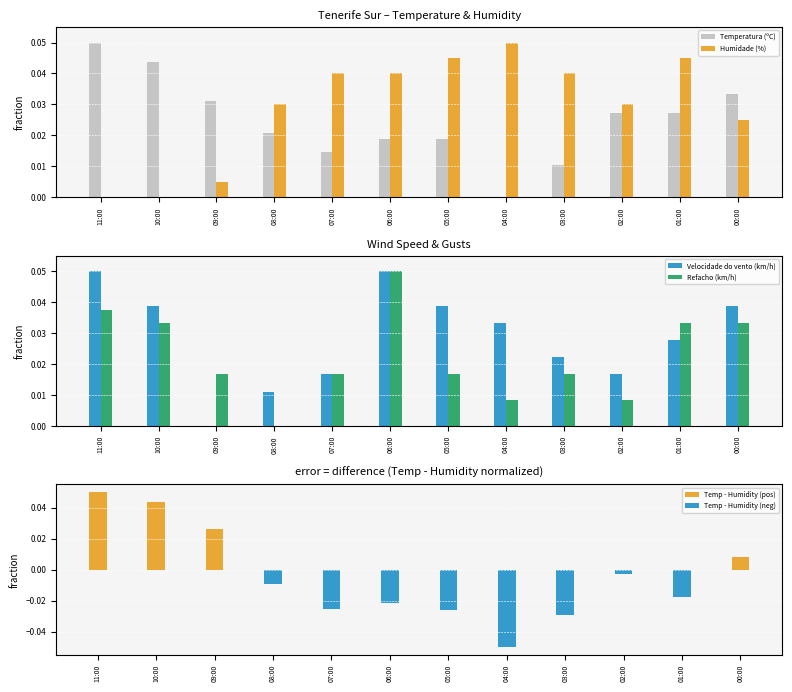

What is the minimum value shown in the chart?

-0.1